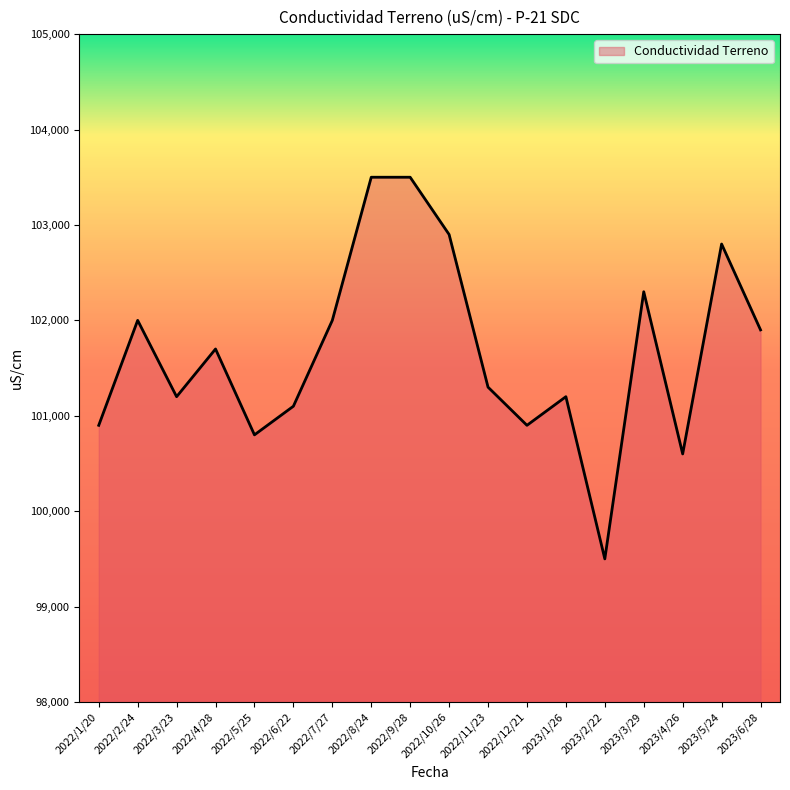

What is the change in value from 2022/10/26 to 2023/2/22?

-3400